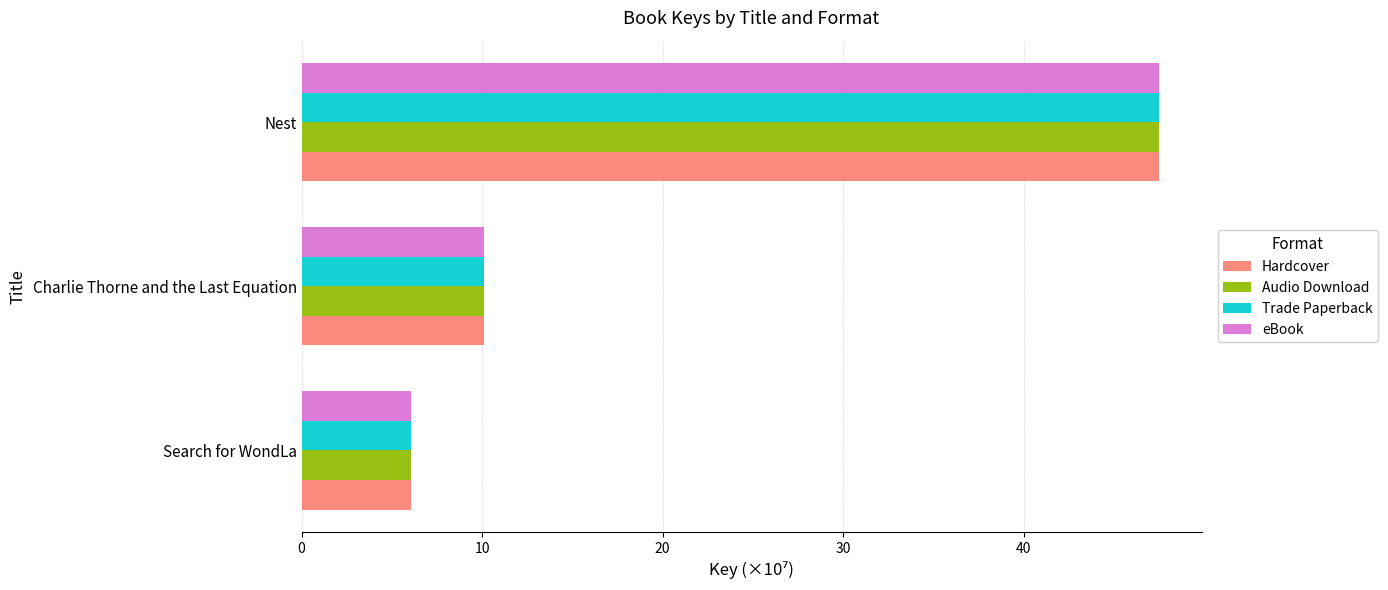

What are all the series names shown in the legend?

Hardcover, Audio Download, Trade Paperback, eBook